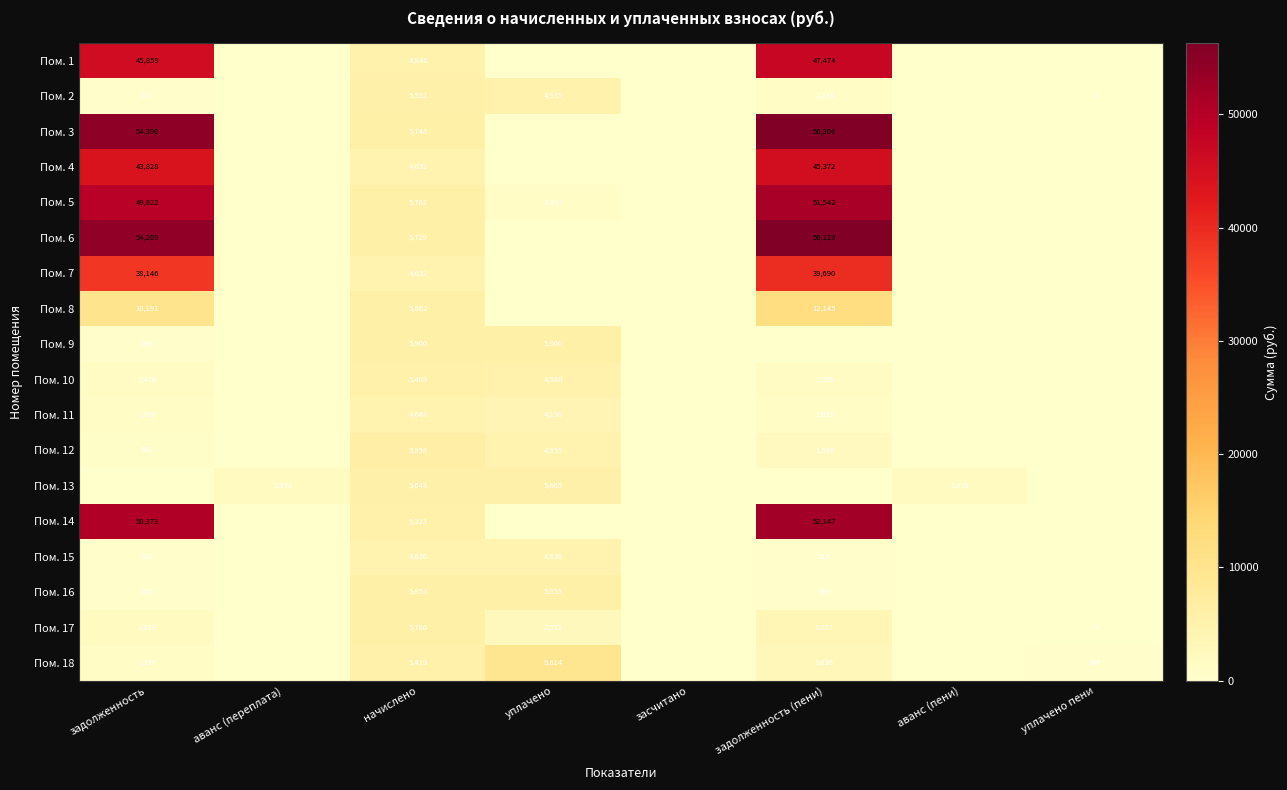

Is it true that Пом. 16 equals 650 at задолженность (пени)?

True